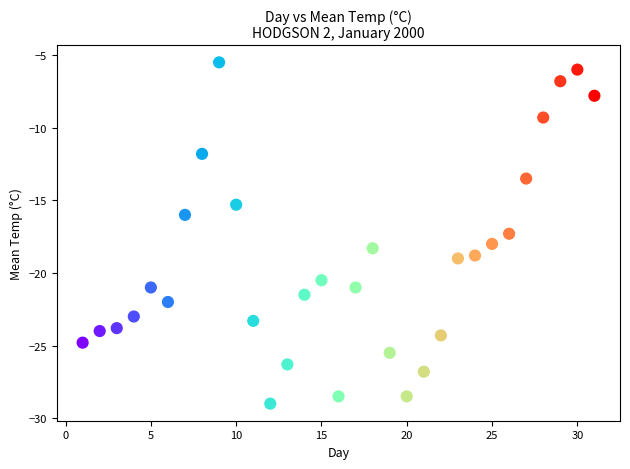

What is the range of Y values (max minus min)?

23.5